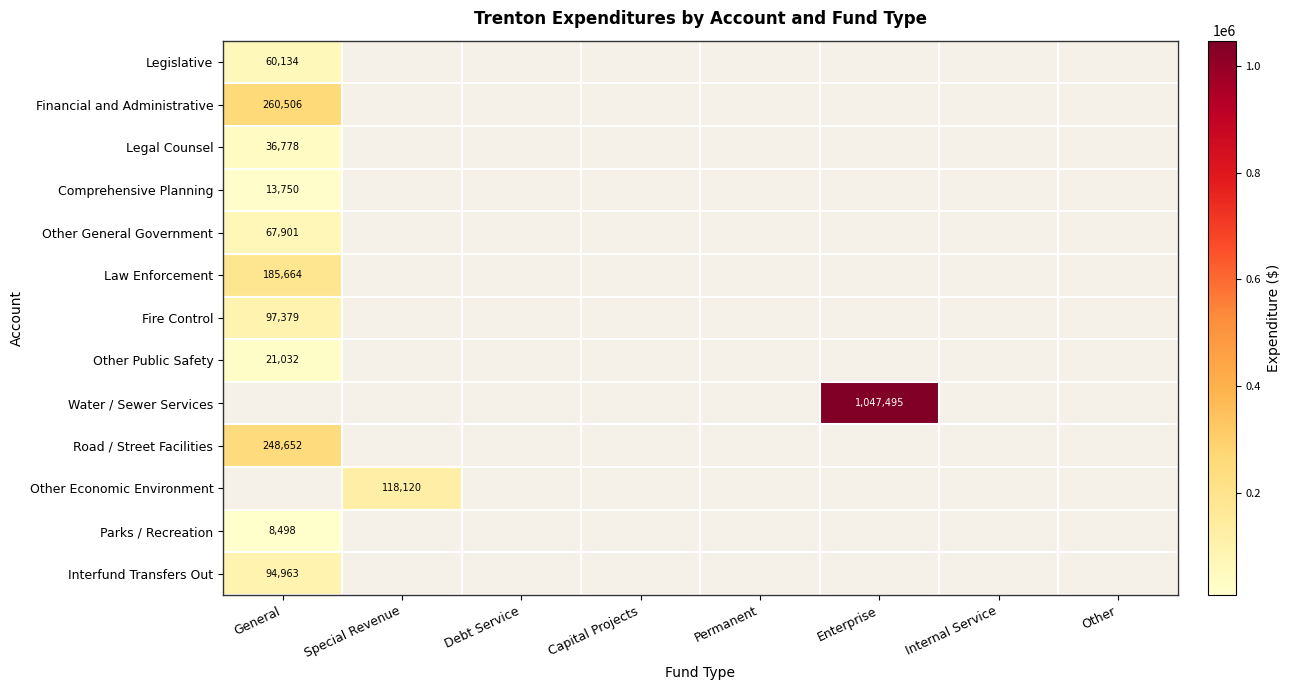

The value of Comprehensive Planning at General is 4984. True or false?

False